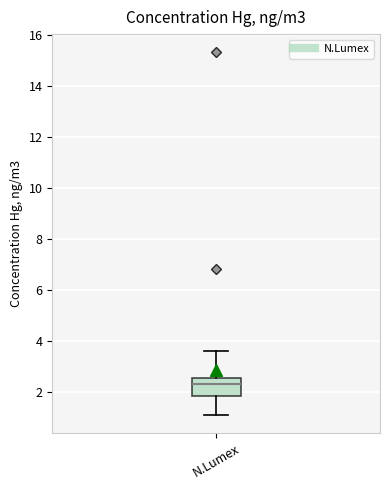

Transcribe this box plot: give where the median line is, the range the box spans, and where the two whiskers end, as read against the y-axis. The values are not printed on the chart, so give them approximately, as read against the axis.

median 2.4, box 1.8 to 2.6, whiskers 1.0 to 3.6